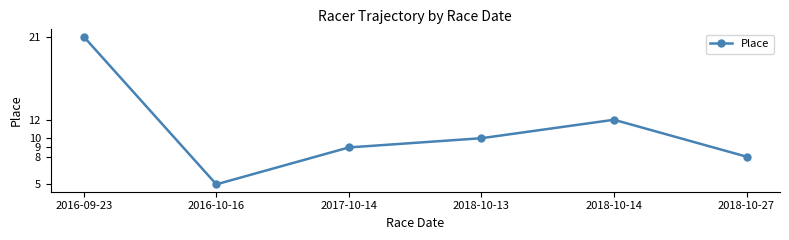

Read the value at 2016-09-23, to the nearest 5.

20